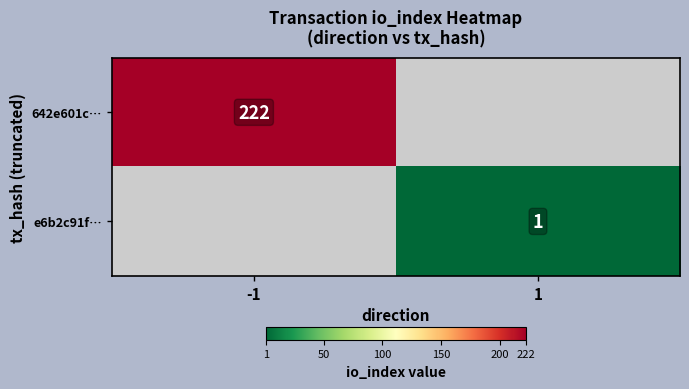

Is the value of e6b2c91f… at 1 greater than the value of 642e601c… at -1?

No